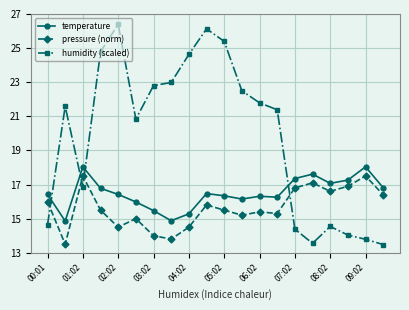

Rank the series by their maximum value, from highest to lowest.

humidity (scaled), temperature, pressure (norm)